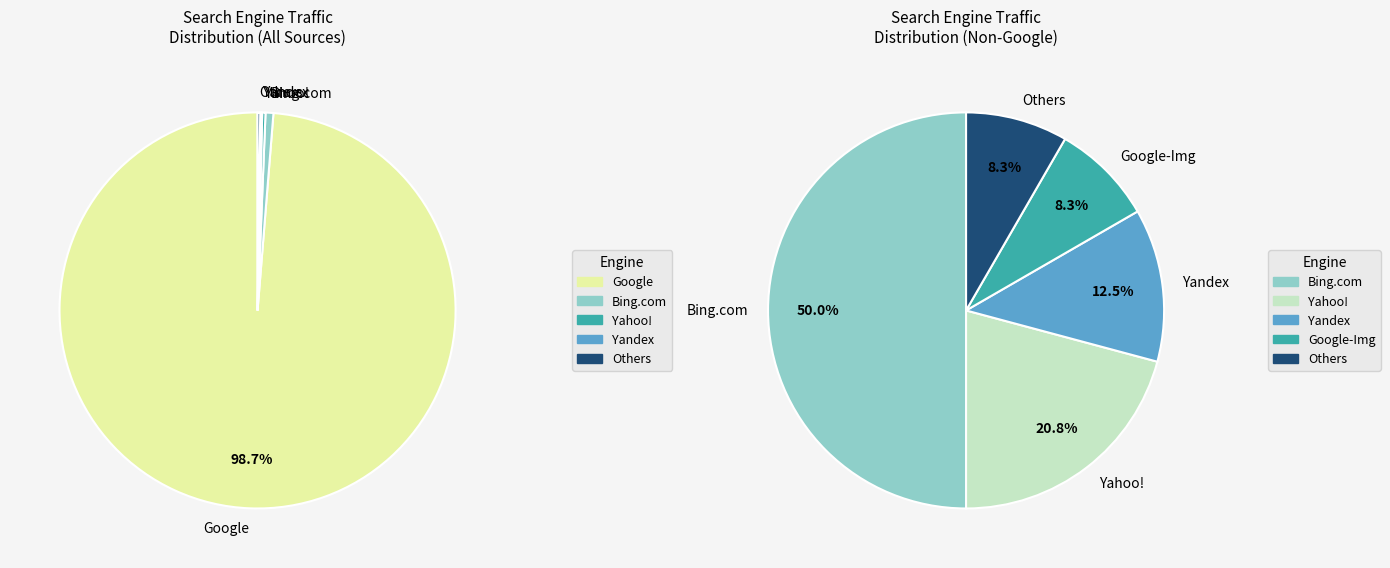

Is it true that Mail.ru is 0% of the pie?

True